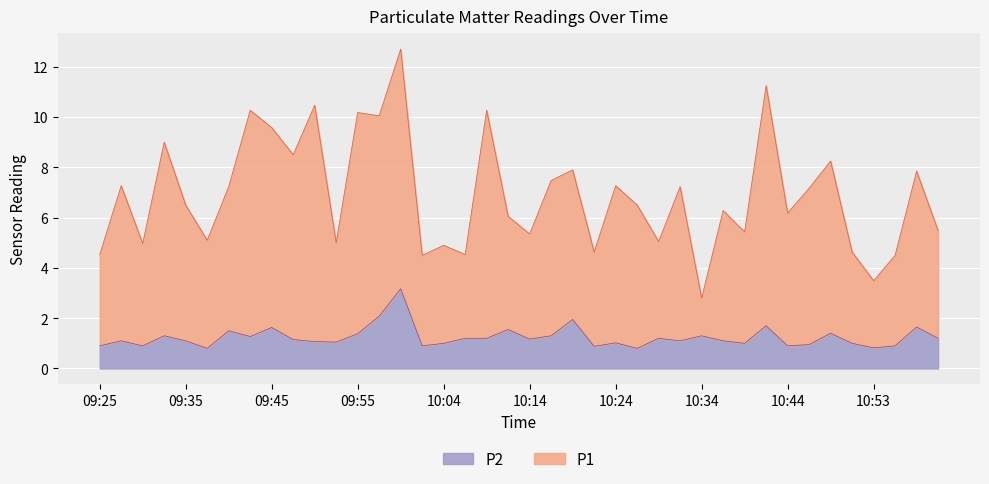

Is it true that P2 equals 2.0 at 10:29?

False